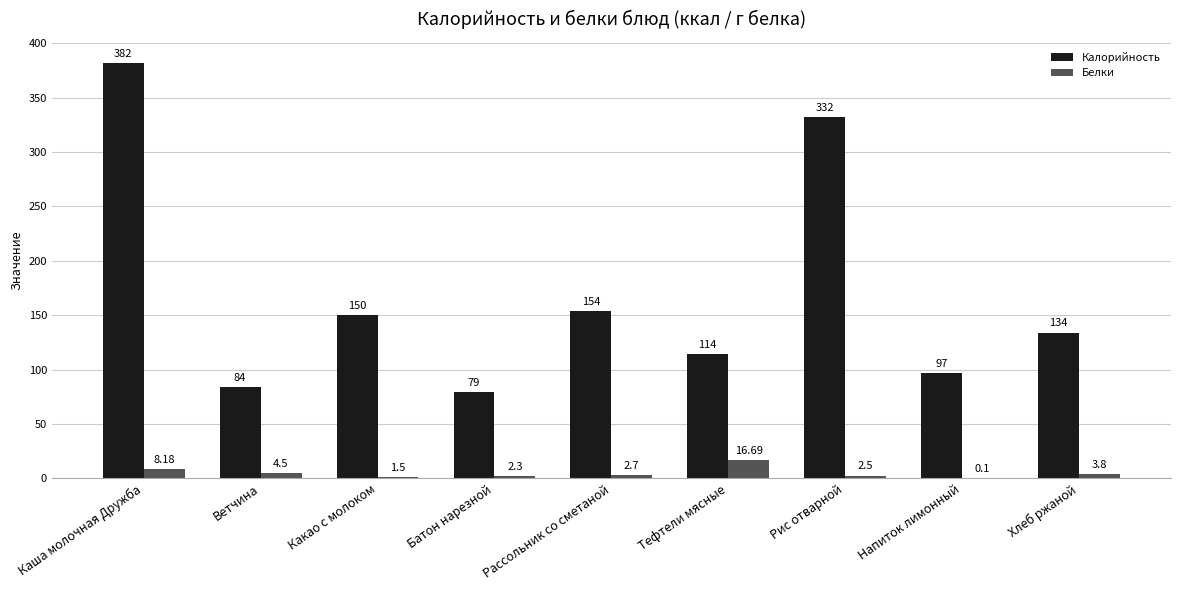

What is the difference between the Белки values at Рис отварной and Напиток лимонный?

2.4